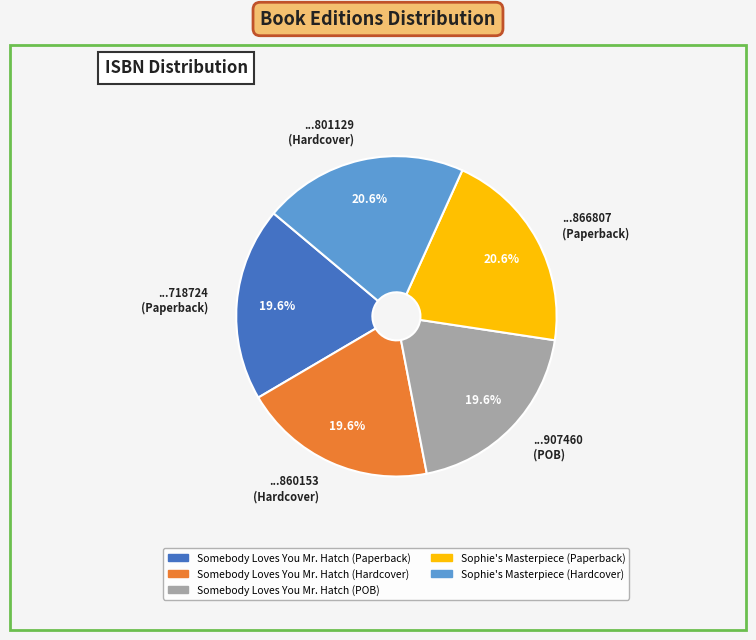

Is there a majority slice in this chart?

No